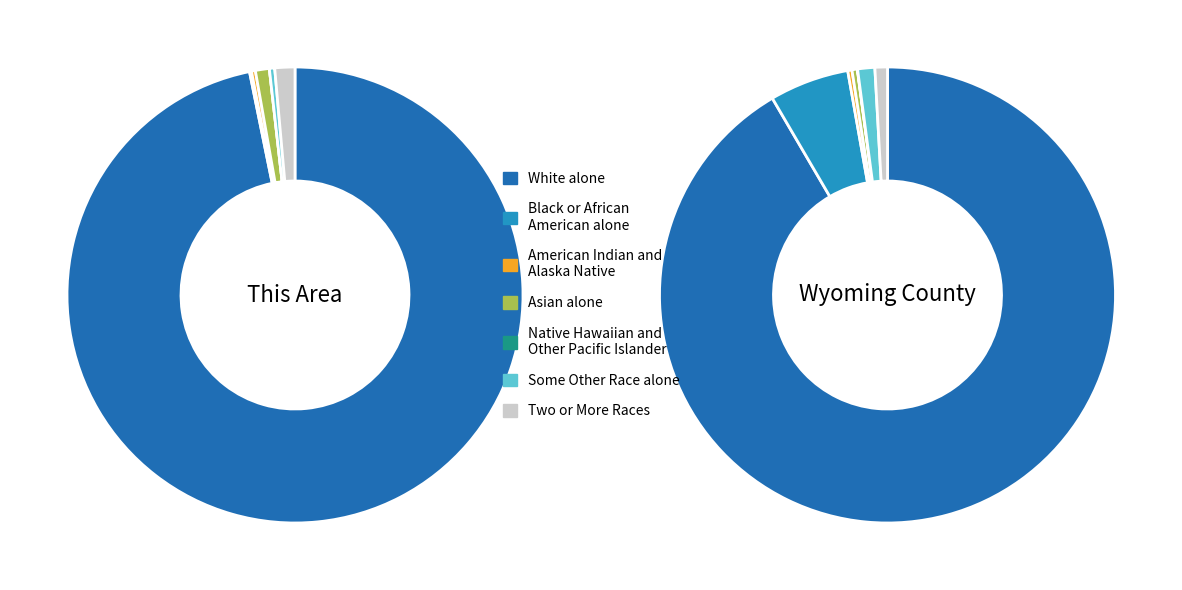

How many segments does this pie chart have?

7